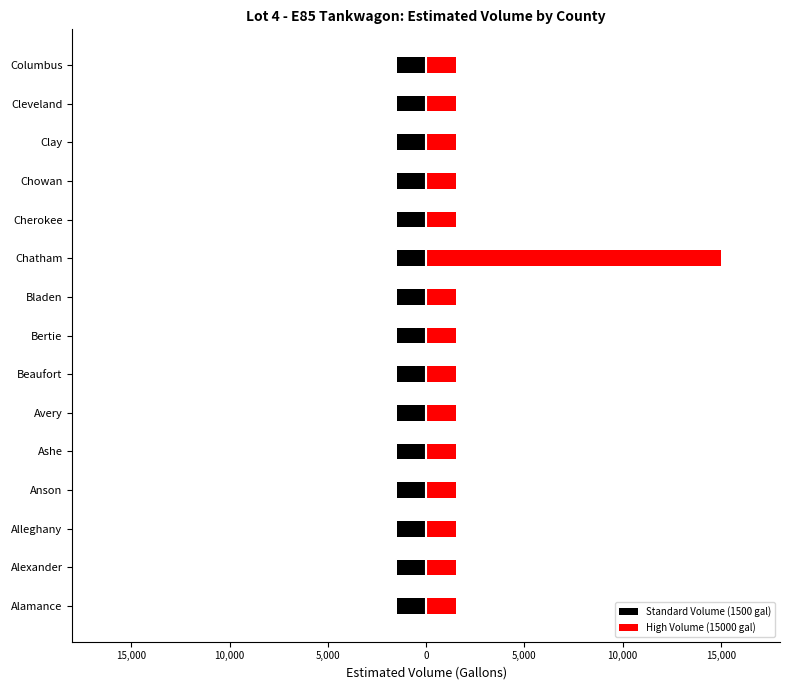

Which series has the largest range (max minus min)?

High Volume (15000 gal)